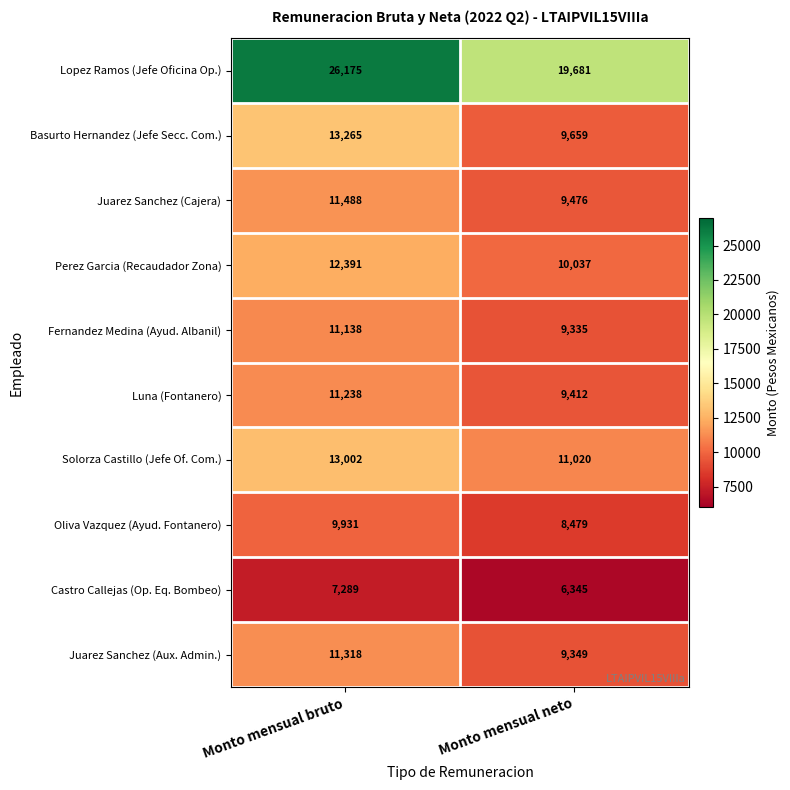

Rank the series by their maximum value, from highest to lowest.

Lopez Ramos (Jefe Oficina Op.), Basurto Hernandez (Jefe Secc. Com.), Solorza Castillo (Jefe Of. Com.), Perez Garcia (Recaudador Zona), Juarez Sanchez (Cajera), Juarez Sanchez (Aux. Admin.), Luna (Fontanero), Fernandez Medina (Ayud. Albanil), Oliva Vazquez (Ayud. Fontanero), Castro Callejas (Op. Eq. Bombeo)